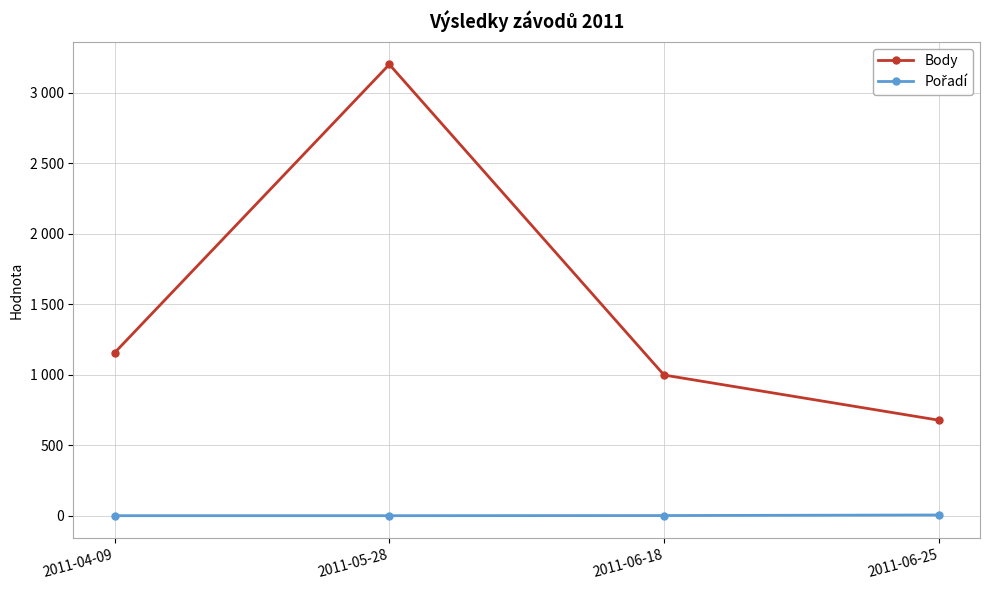

Is this an area chart (filled region under the line)?

No